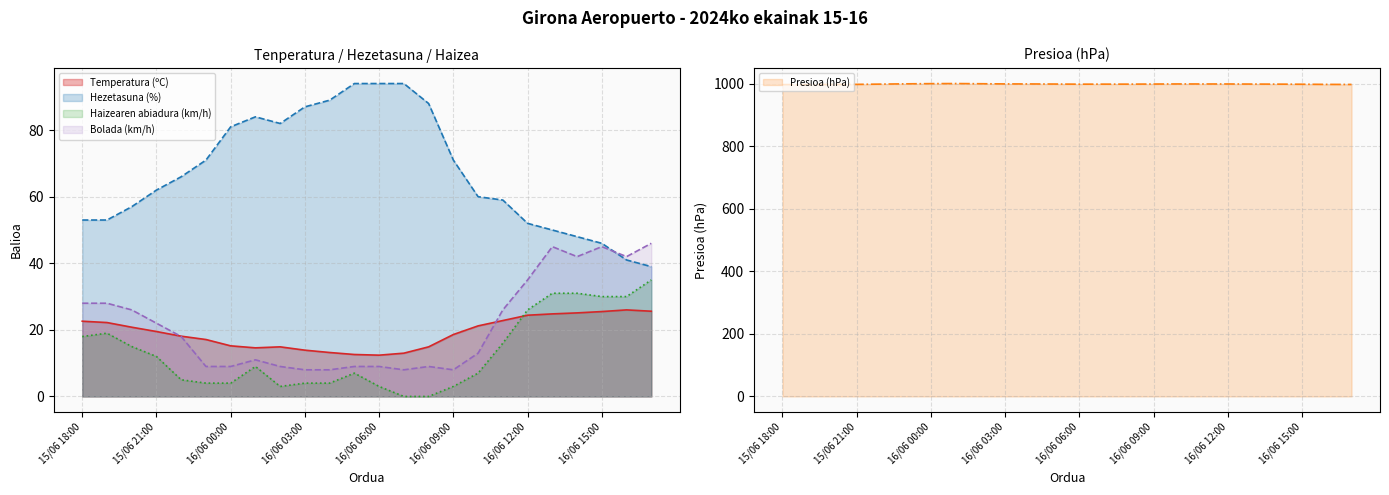

Which series has the largest range (max minus min)?

Hezetasuna (%)